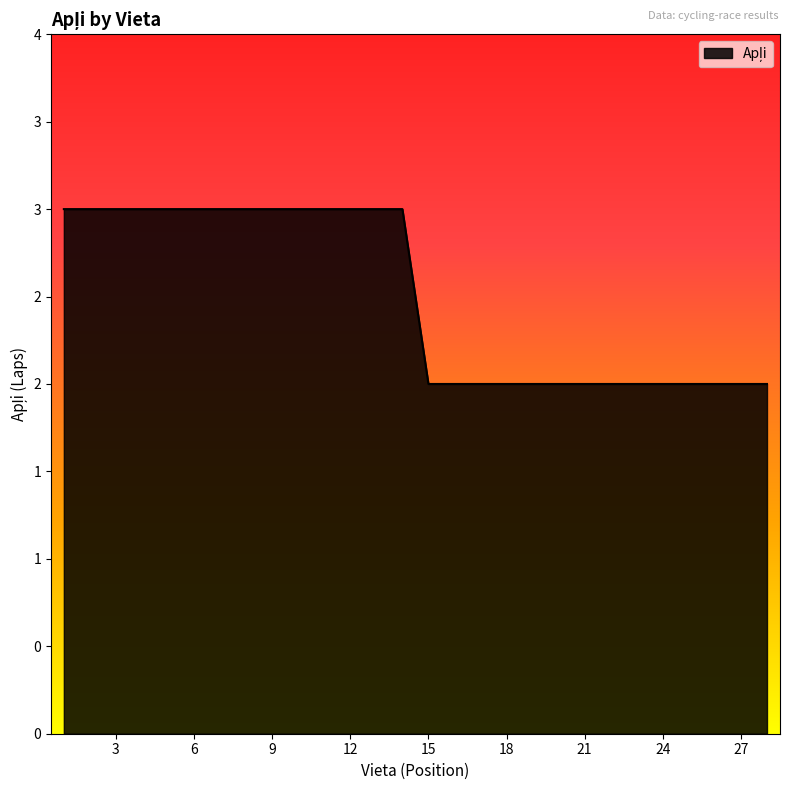

What is the value of the 24th point from the left?

2